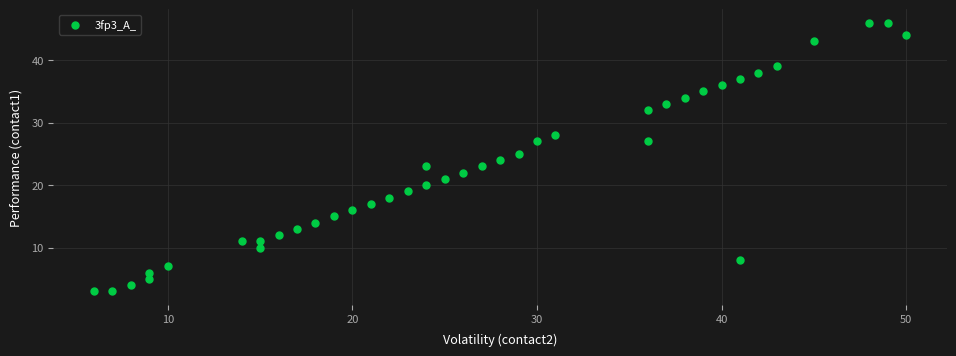

What is the range of Y values (max minus min)?

43